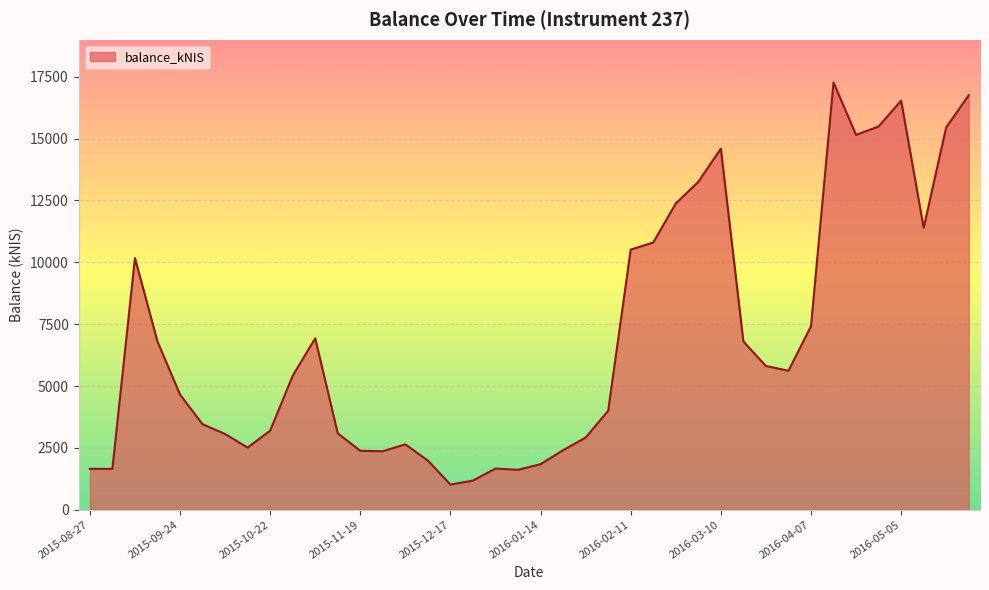

What is the average value?

6845.0